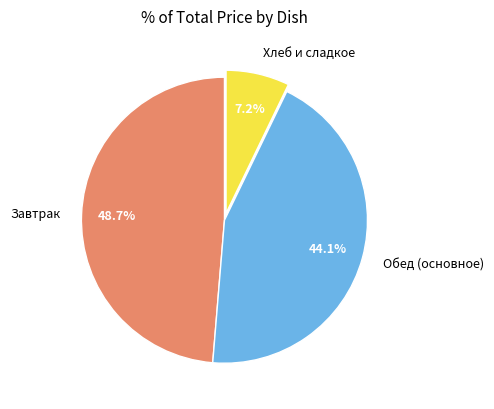

Is the sum of Хлеб и сладкое and Обед (основное) greater than half?

Yes